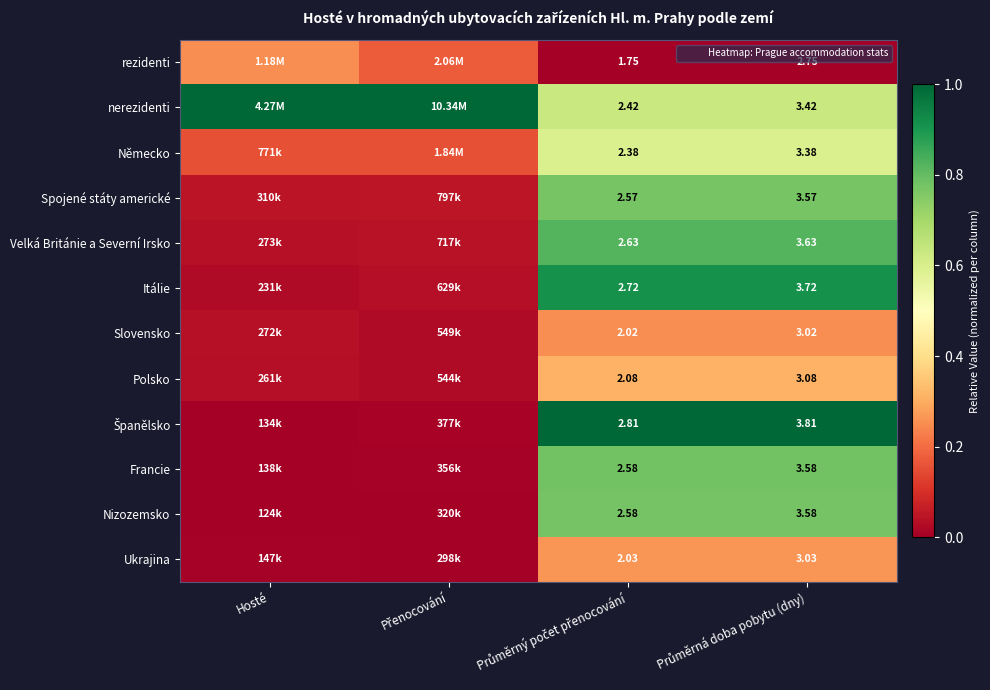

Which series has the largest total across all categories?

nerezidenti